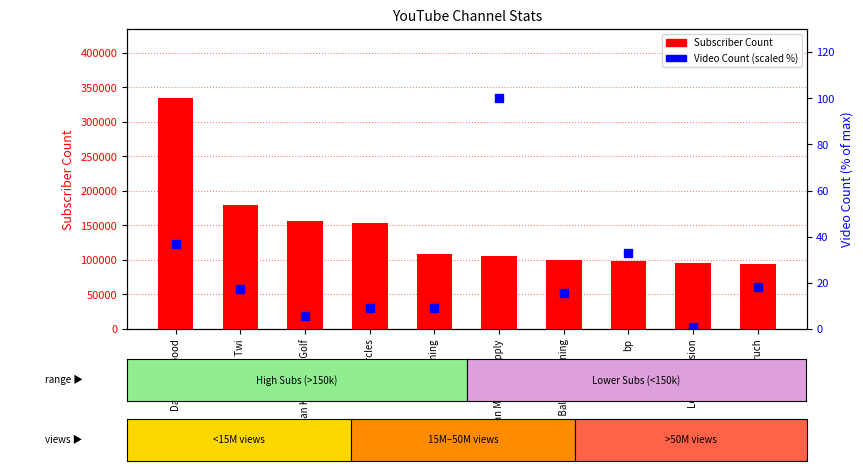

At which category is the sum across all series the highest?

David The Good